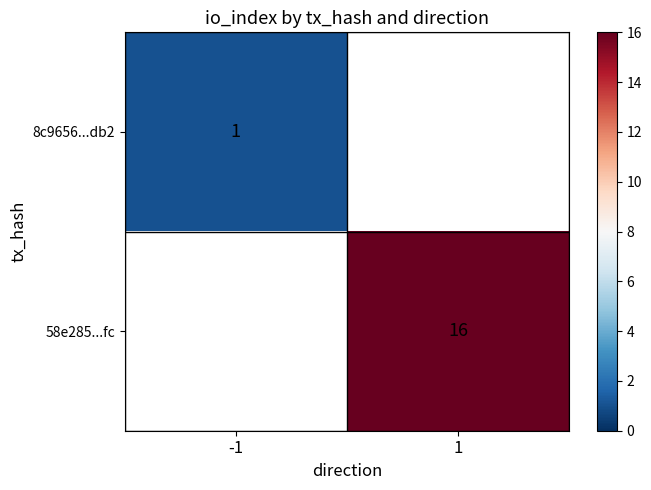

The value of 58e285...fc at 1 is 7. True or false?

False